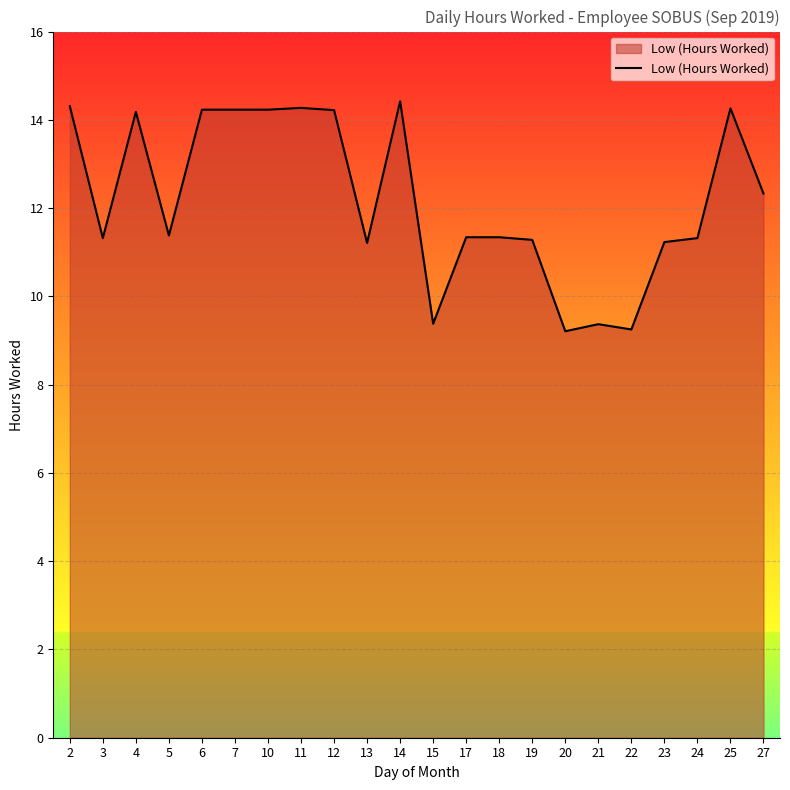

Is it true that the value at 27 is 19.4?

False